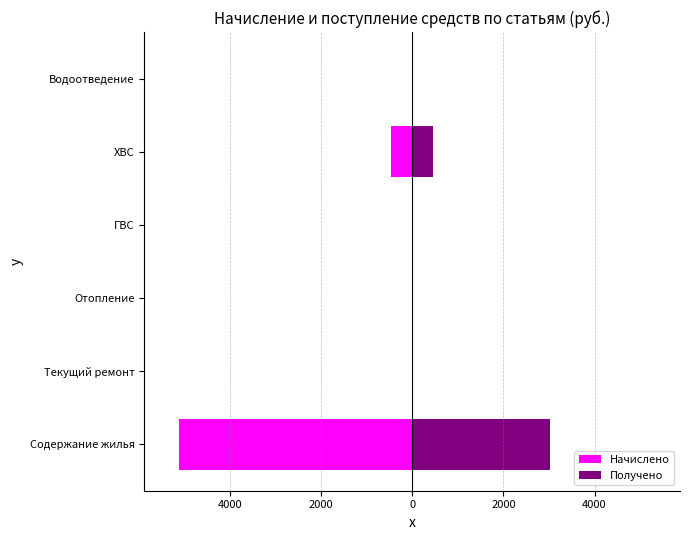

What is the sum of all Начислено values?

-5572.8